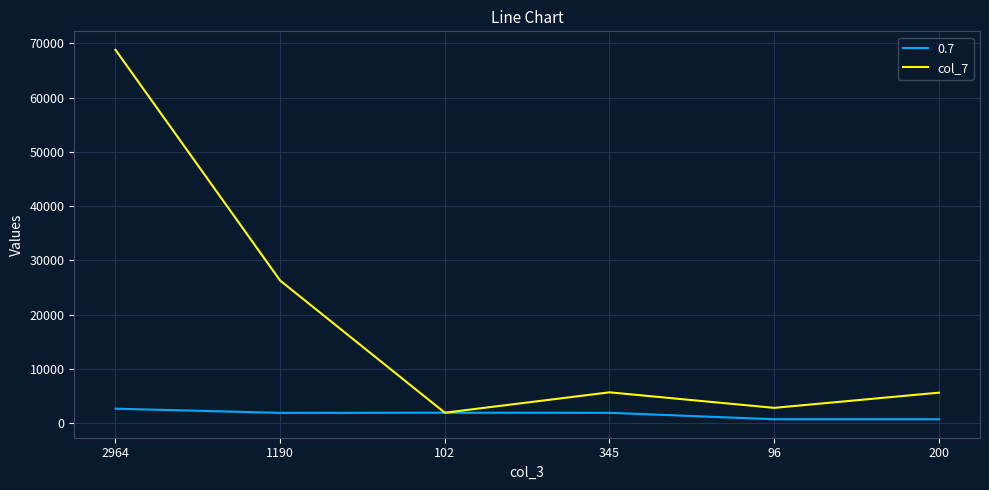

What position from the right is 1190?

5